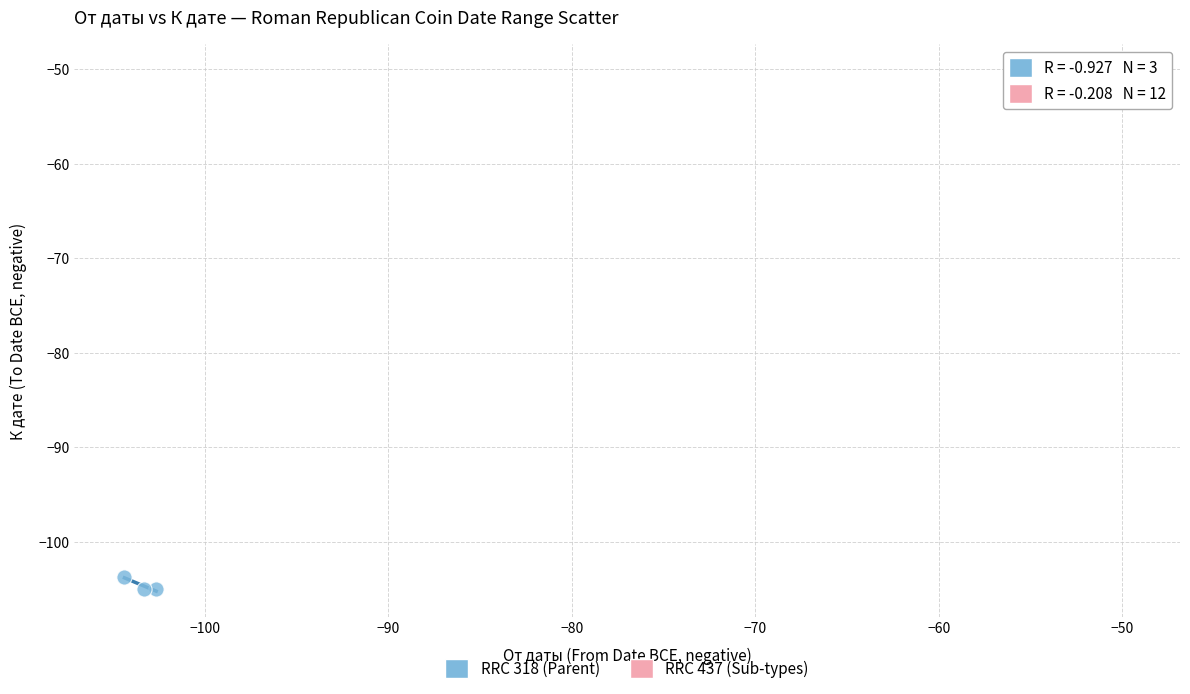

What are all the series names shown in the legend?

RRC 318 (Parent), RRC 437 (Sub-types)